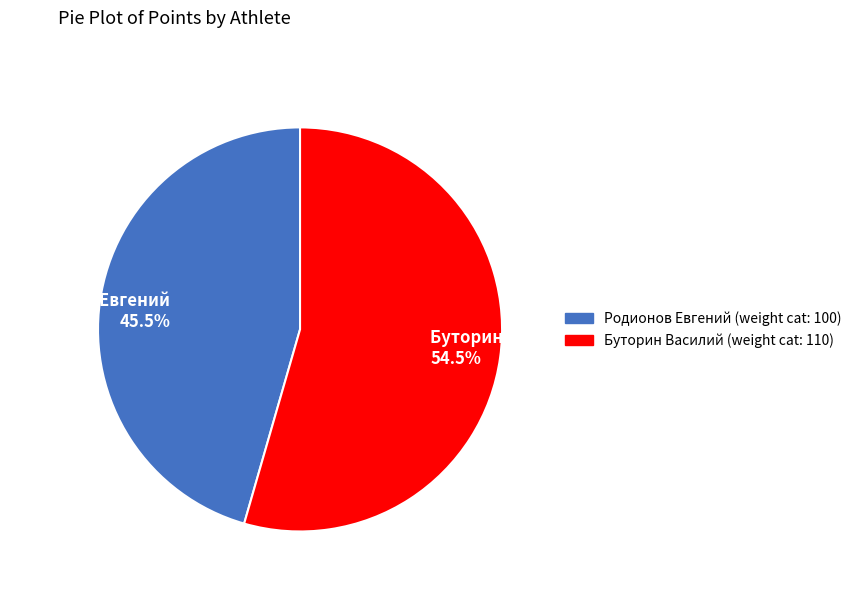

Between Родионов Евгений and Буторин Василий, which is larger?

Буторин Василий